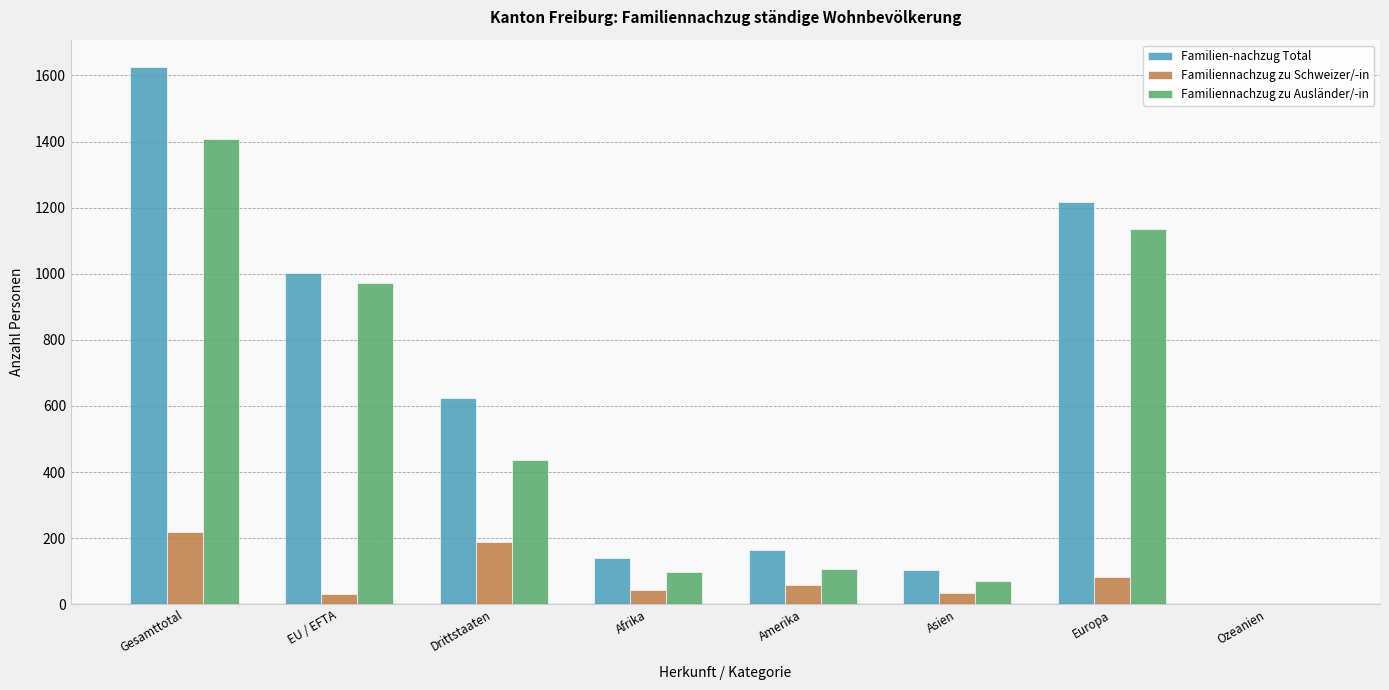

What is the sum of all Familiennachzug zu Schweizer/-in values?

654